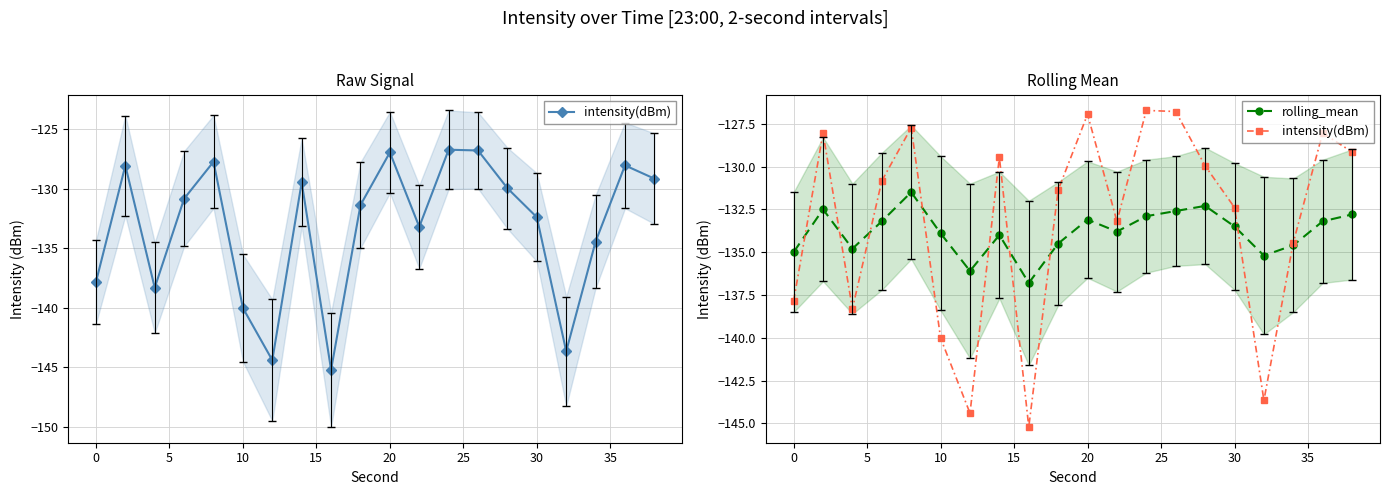

What is the difference between the maximum and minimum values in the intensity(dBm) series?

18.5